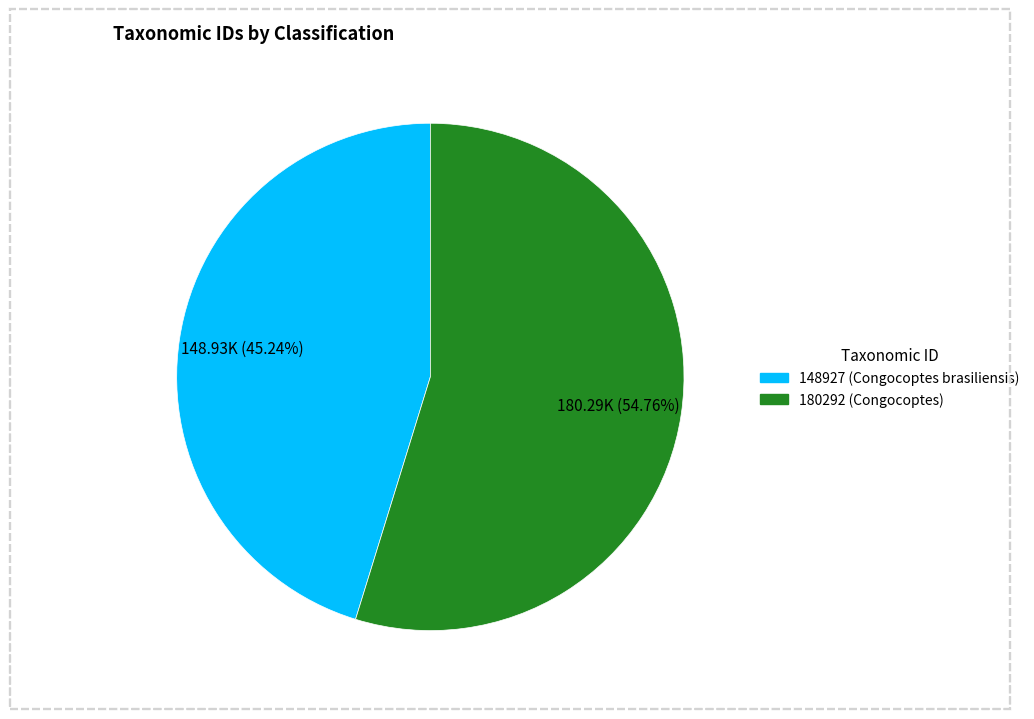

Do 180292 and 148927 together represent more than half of the pie?

Yes